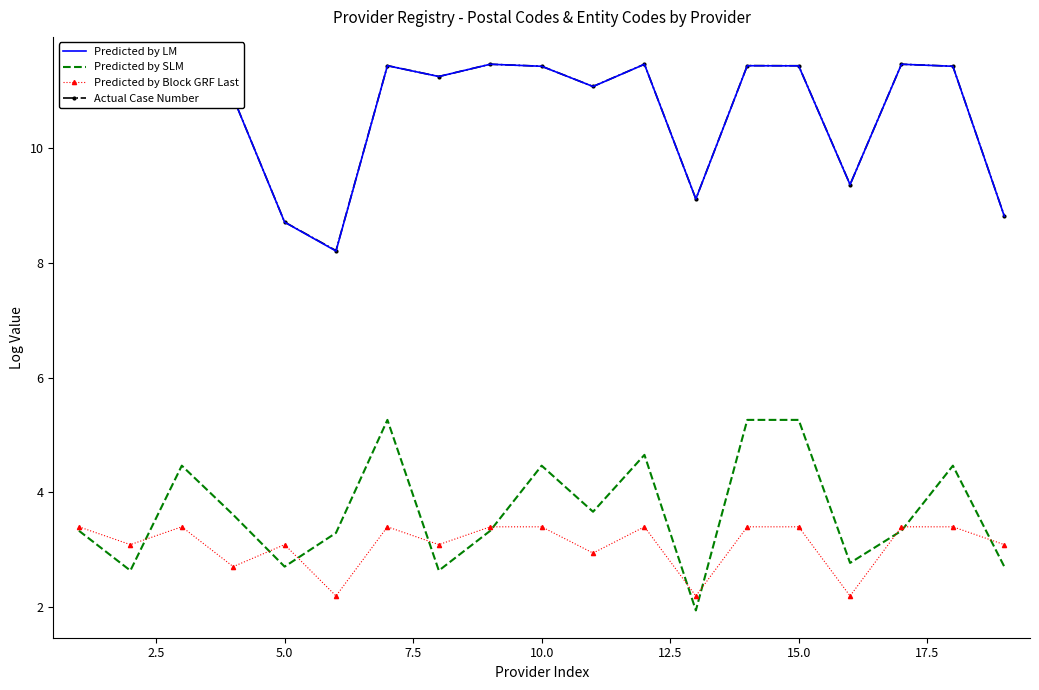

What is the highest value of the Actual Case Number series?

11.5